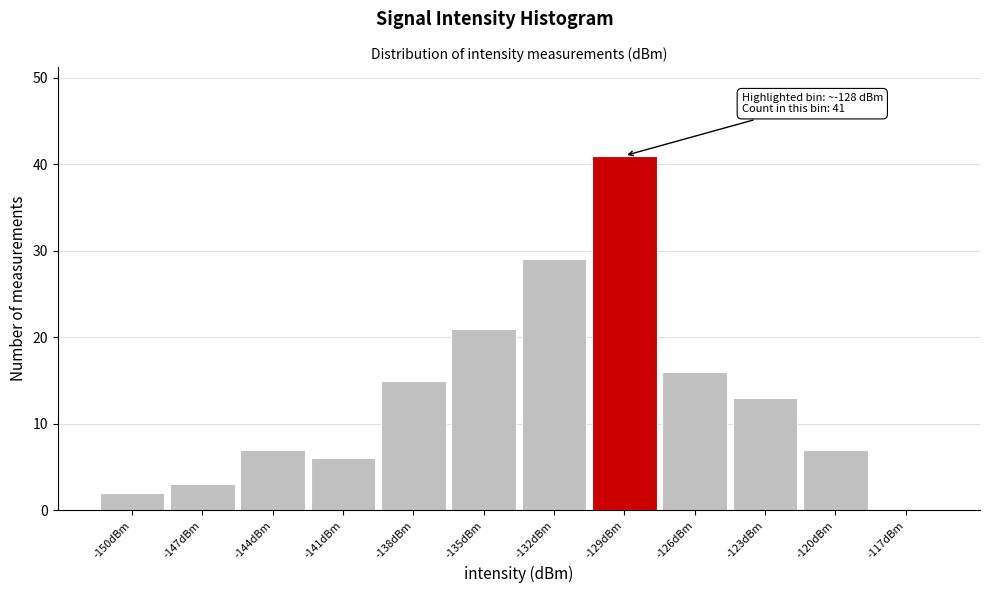

Reading right to left, transcribe all the data shown in this chart.

-117dBm=0	-120dBm=7	-123dBm=13	-126dBm=16	-129dBm=41	-132dBm=29	-135dBm=21	-138dBm=15	-141dBm=6	-144dBm=7	-147dBm=3	-150dBm=2